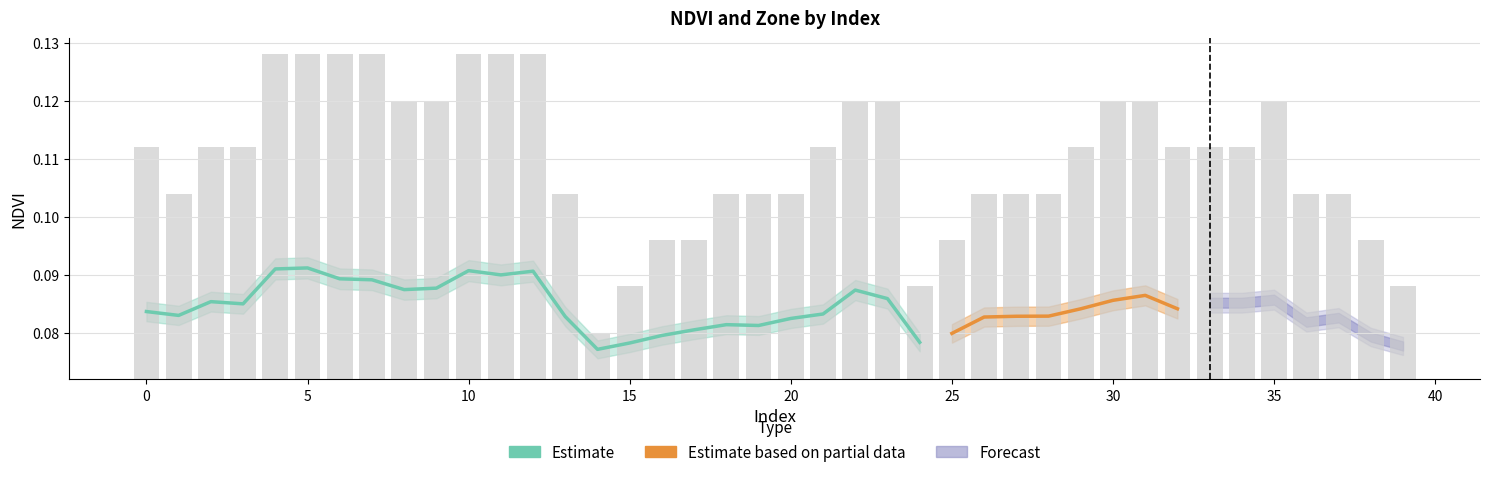

How many bars are there in total?

40